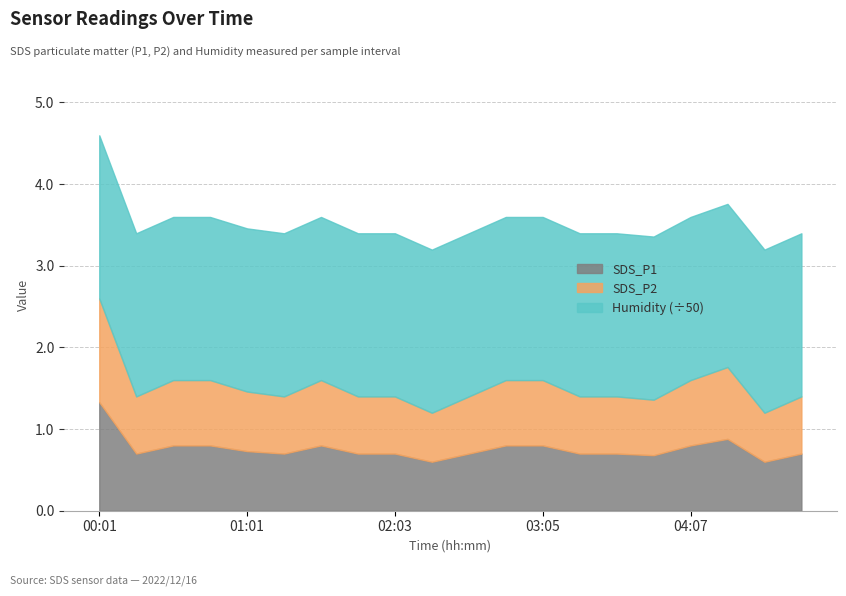

What is the lowest value of the SDS_P1 series?

0.6